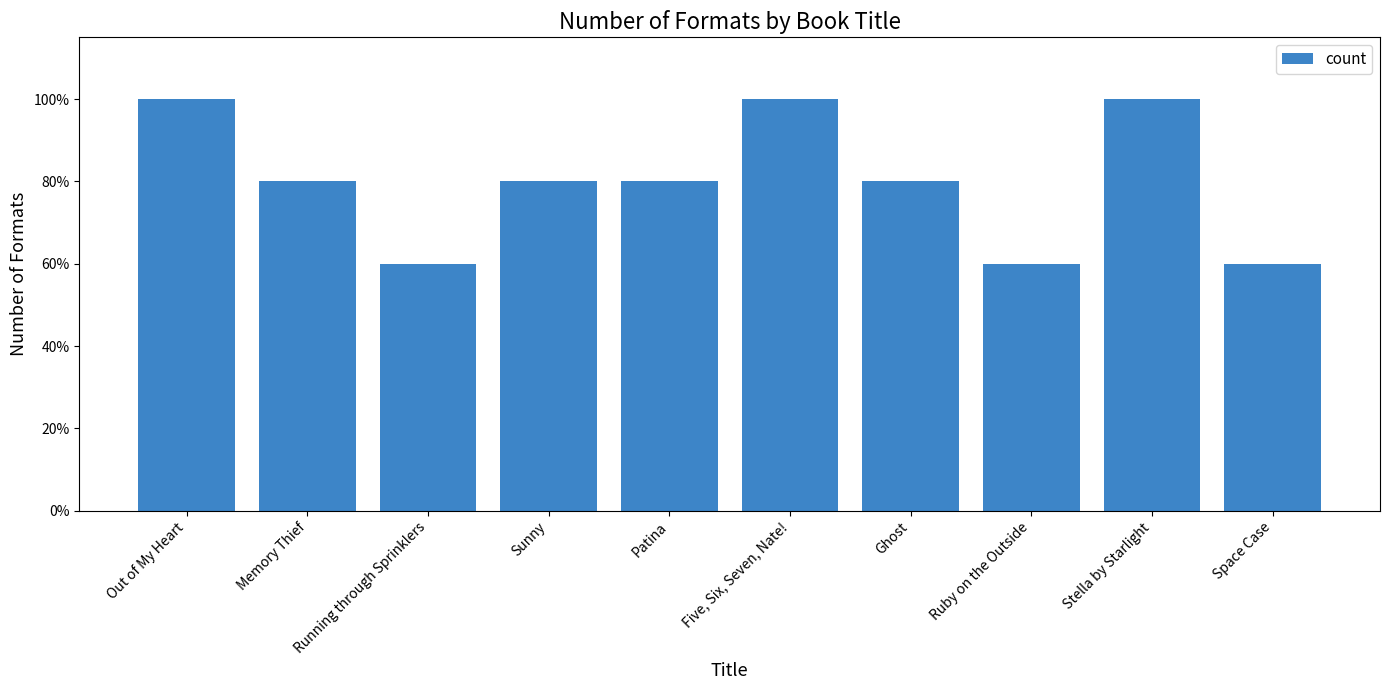

Reading left to right, what are all the values shown in this chart?

Out of My Heart=5	Memory Thief=4	Running through Sprinklers=3	Sunny=4	Patina=4	Five, Six, Seven, Nate!=5	Ghost=4	Ruby on the Outside=3	Stella by Starlight=5	Space Case=3